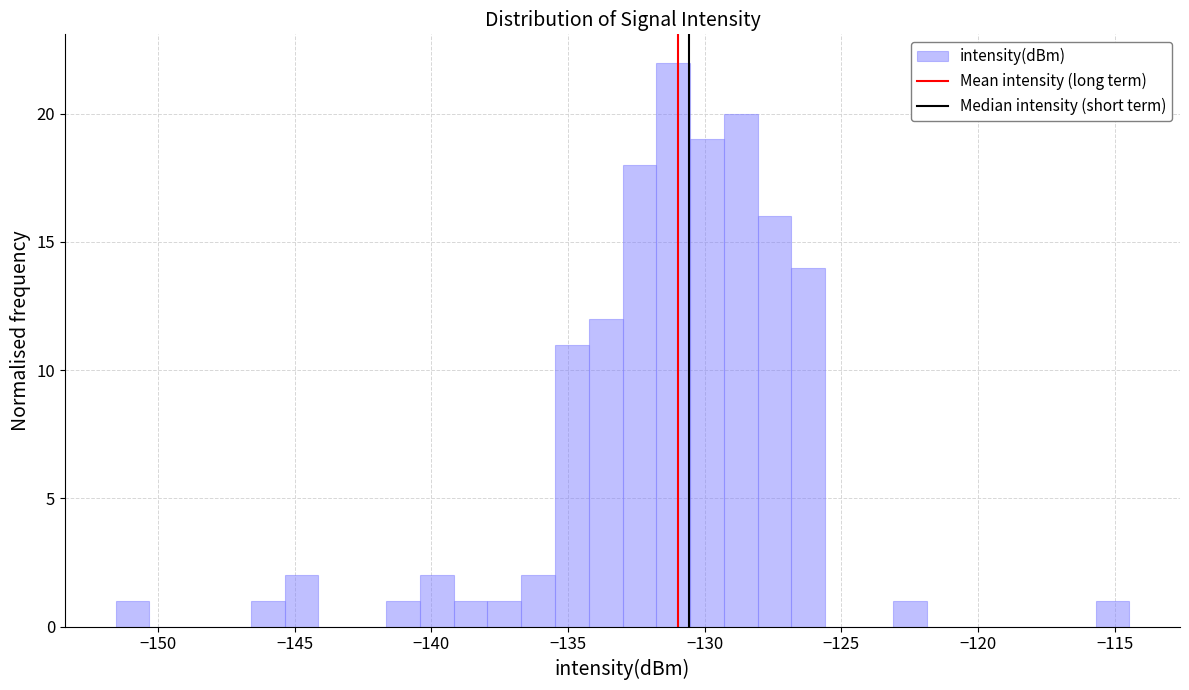

Around what value on the x-axis is the tallest bar? Give the approximate position of its centre, as read against the axis.

-131.0